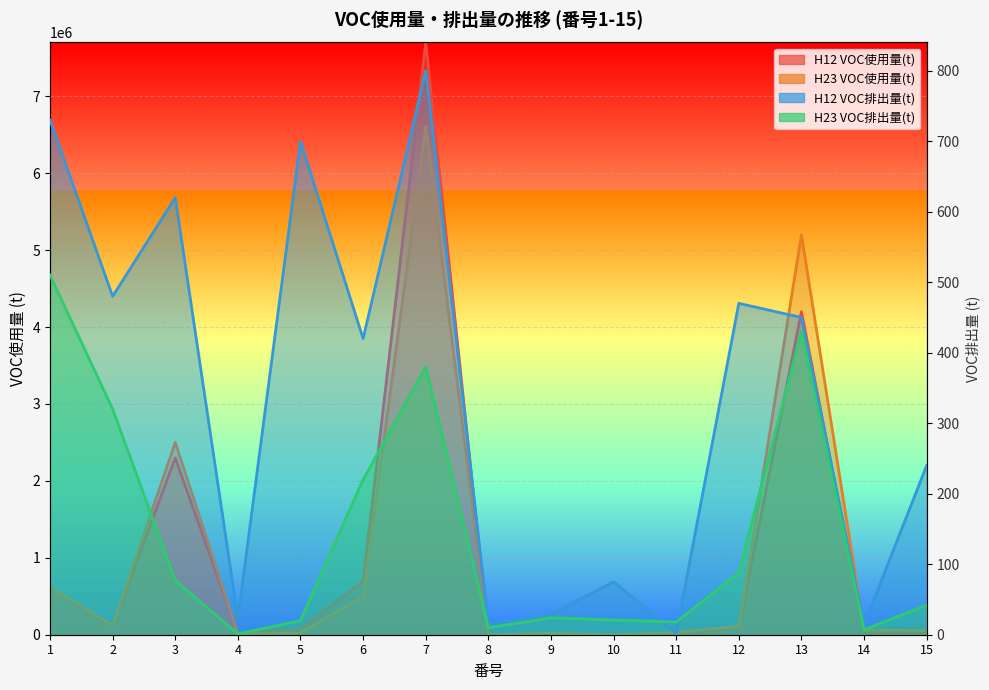

True or false: H12 VOC使用量(t) and H12 VOC排出量(t) intersect in this chart.

False